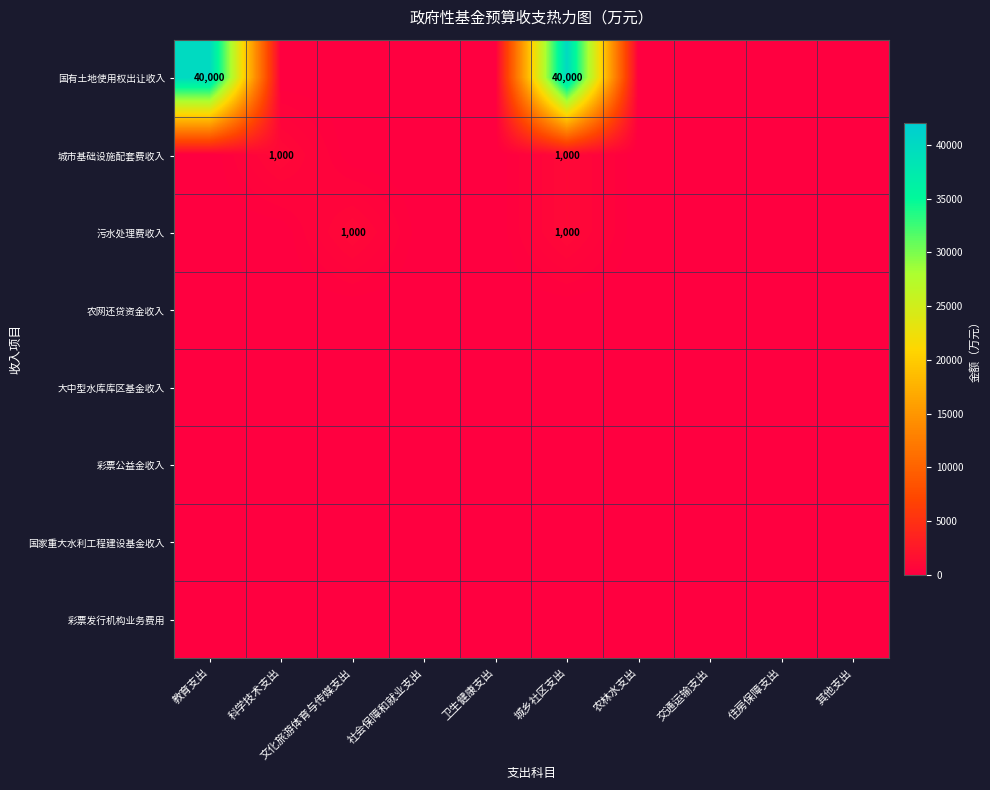

How many data points in 污水处理费收入 are above 0?

2